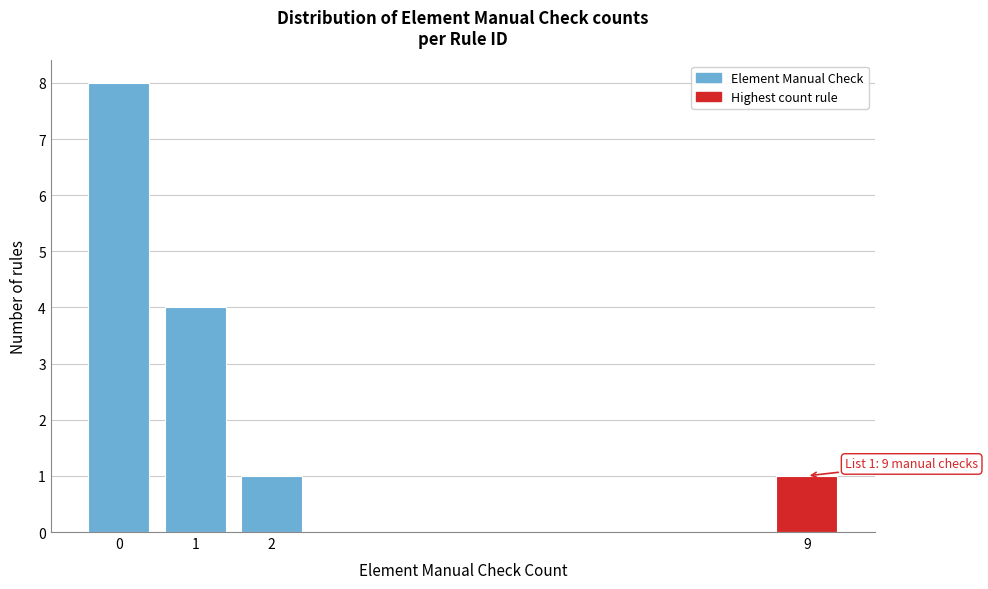

Reading left to right, transcribe all the data shown in this chart.

8	4	1	1